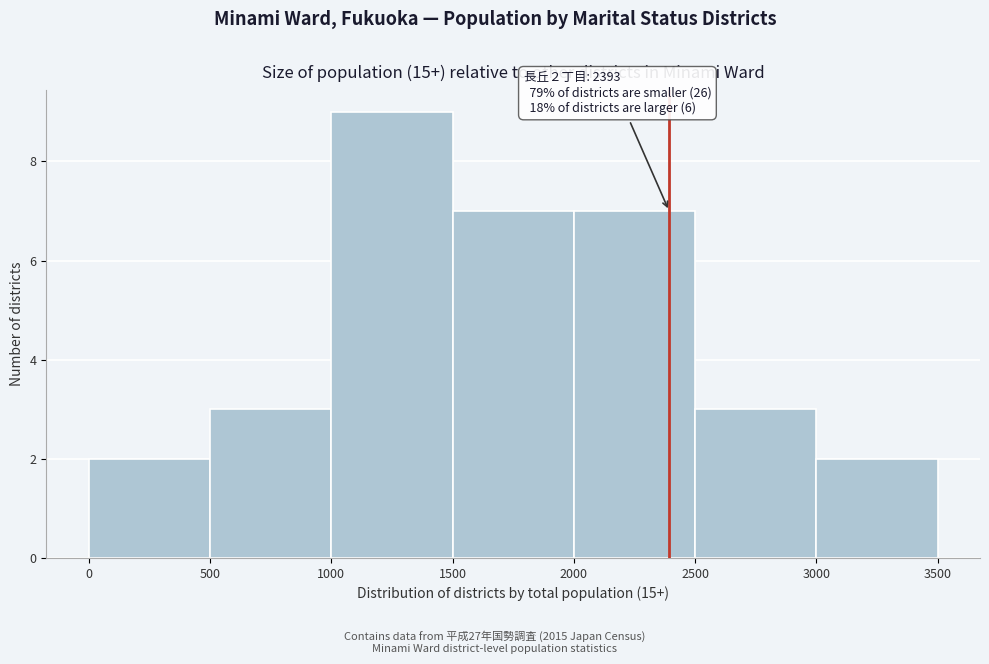

Over which range of the x-axis is the bar tallest?

1000 to 1500